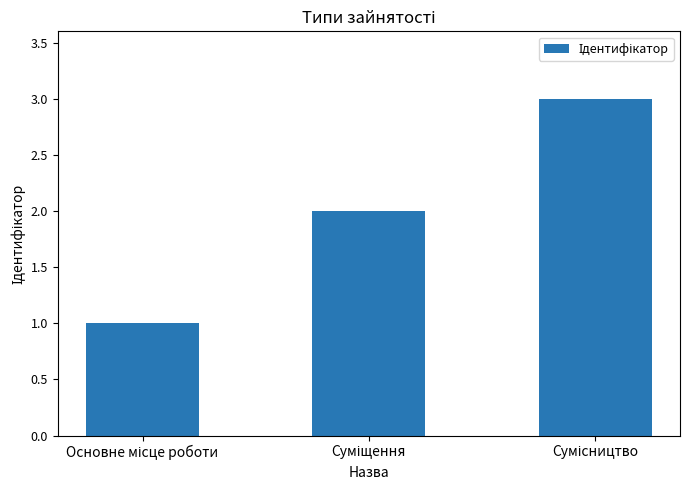

What is the greatest value displayed?

3